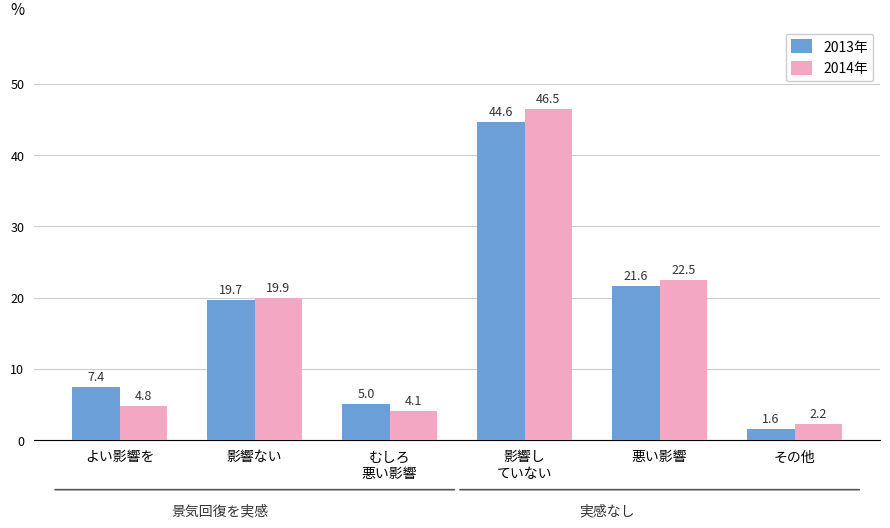

Which series has the widest spread of values?

2014年